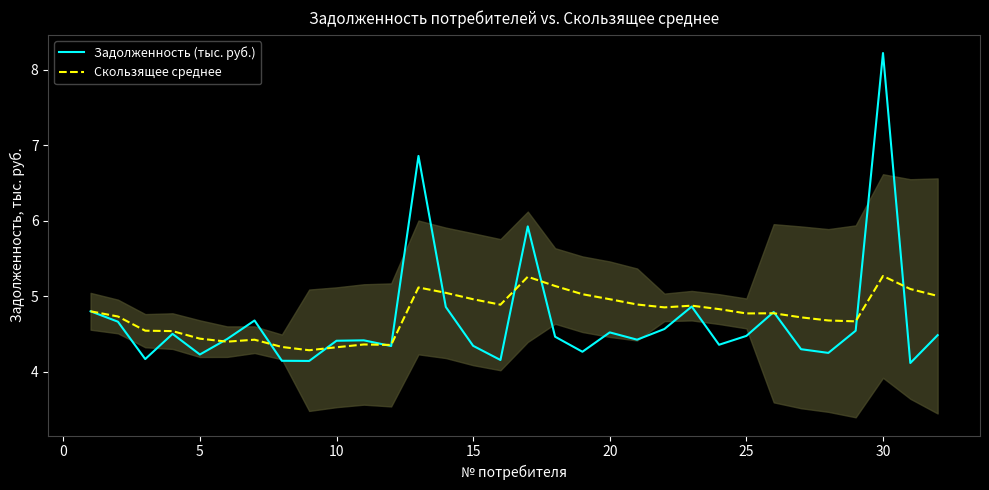

What is the smallest value displayed?

4.1